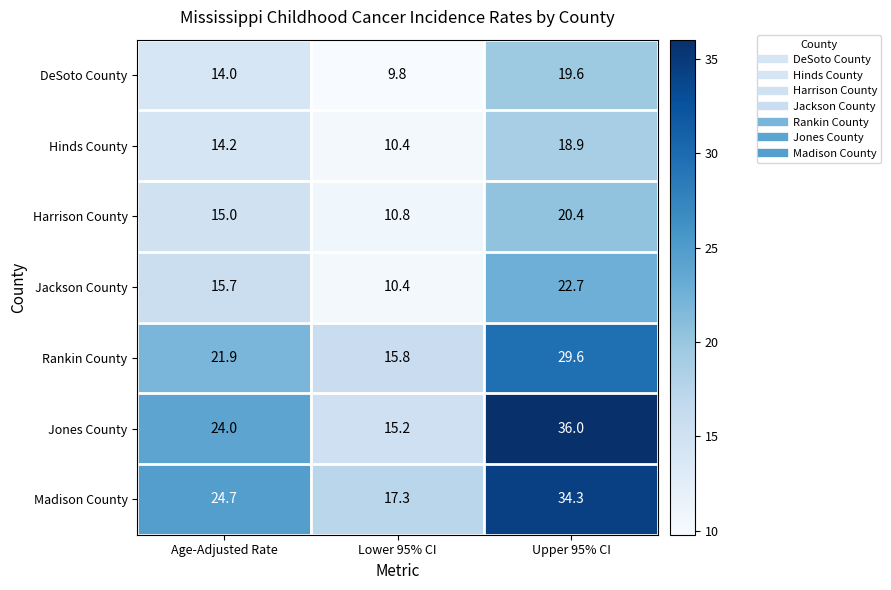

Reading left to right, what are all the values shown in this chart?

DeSoto County: Age-Adjusted Rate=14.0	Lower 95% CI=9.8	Upper 95% CI=19.6
Hinds County: Age-Adjusted Rate=14.2	Lower 95% CI=10.4	Upper 95% CI=18.9
Harrison County: Age-Adjusted Rate=15.0	Lower 95% CI=10.8	Upper 95% CI=20.4
Jackson County: Age-Adjusted Rate=15.7	Lower 95% CI=10.4	Upper 95% CI=22.7
Rankin County: Age-Adjusted Rate=21.9	Lower 95% CI=15.8	Upper 95% CI=29.6
Jones County: Age-Adjusted Rate=24.0	Lower 95% CI=15.2	Upper 95% CI=36.0
Madison County: Age-Adjusted Rate=24.7	Lower 95% CI=17.3	Upper 95% CI=34.3